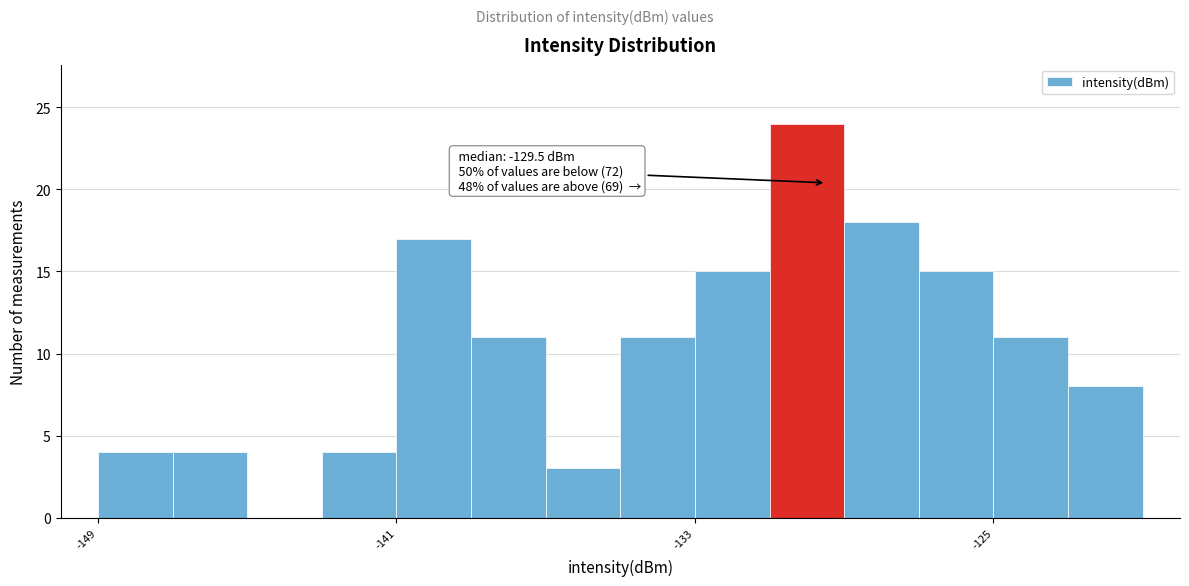

Around what value on the x-axis is the tallest bar? Give the approximate position of its centre, as read against the axis.

-130